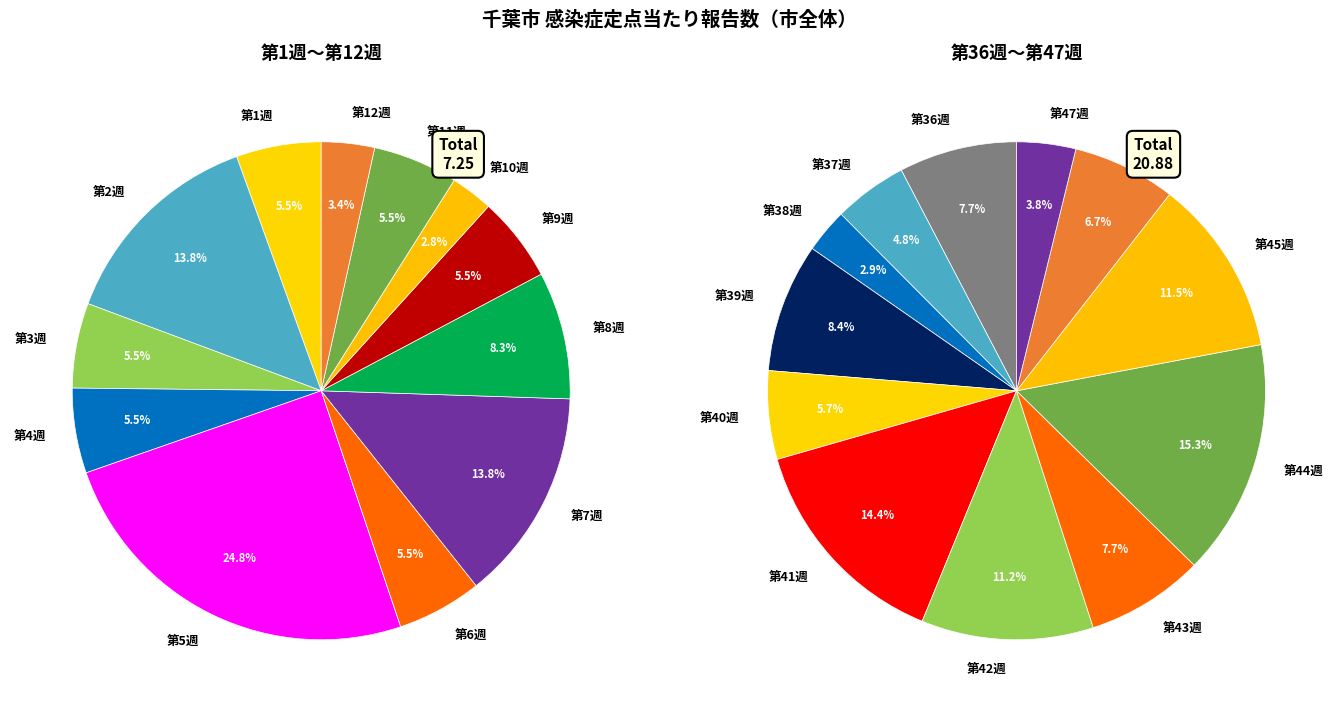

What percentage is NOT represented by 第1週?

94.5%